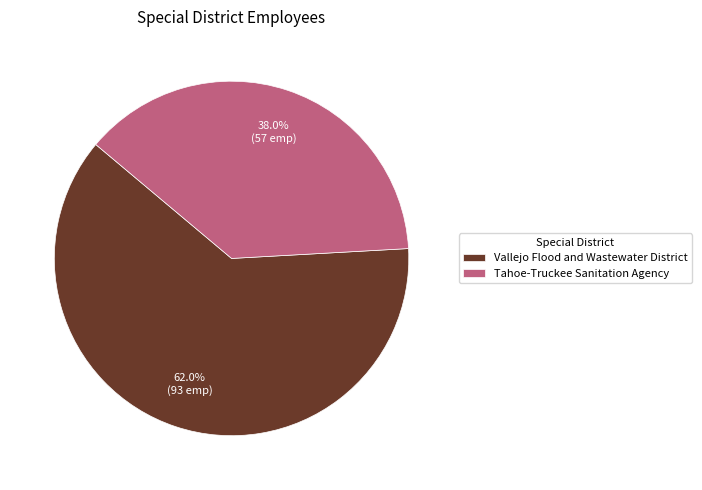

Count the number of slices in the pie.

2